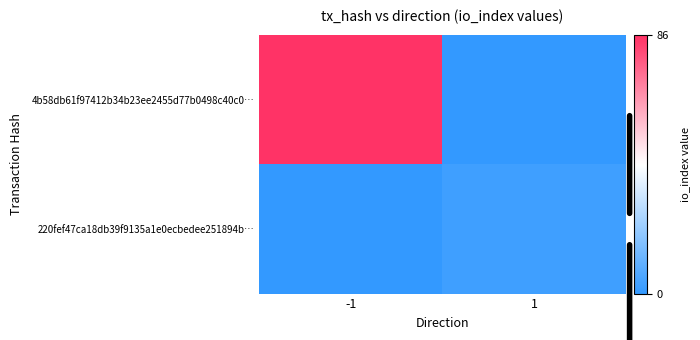

List the series in order of their peak value, lowest first.

220fef47ca18db39f9135a1e0ecbedee251894b…, 4b58db61f97412b34b23ee2455d77b0498c40c0…